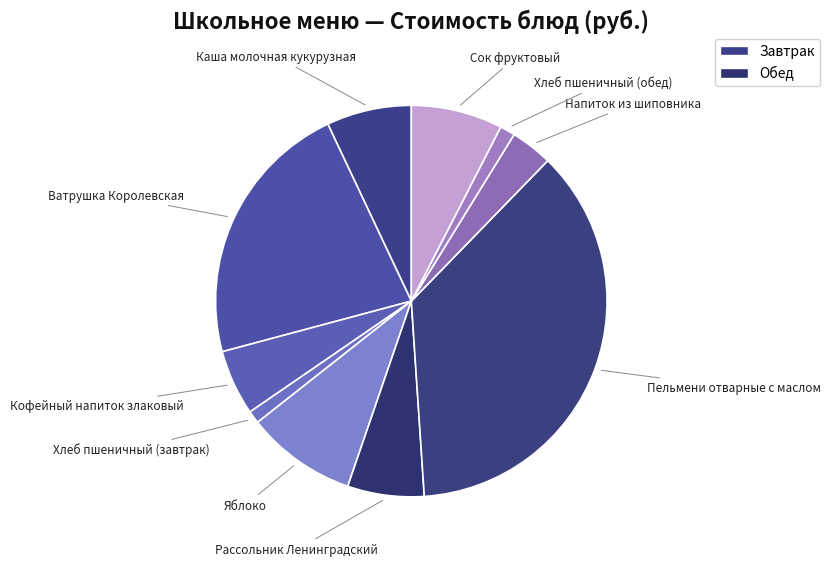

How many slices are in this pie chart?

10